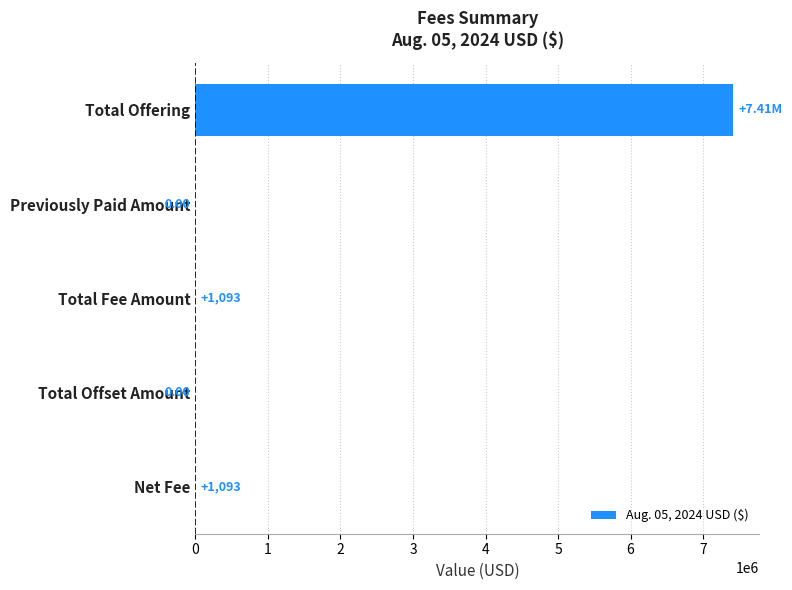

Between Total Offset Amount and Total Offering, which is larger?

Total Offering